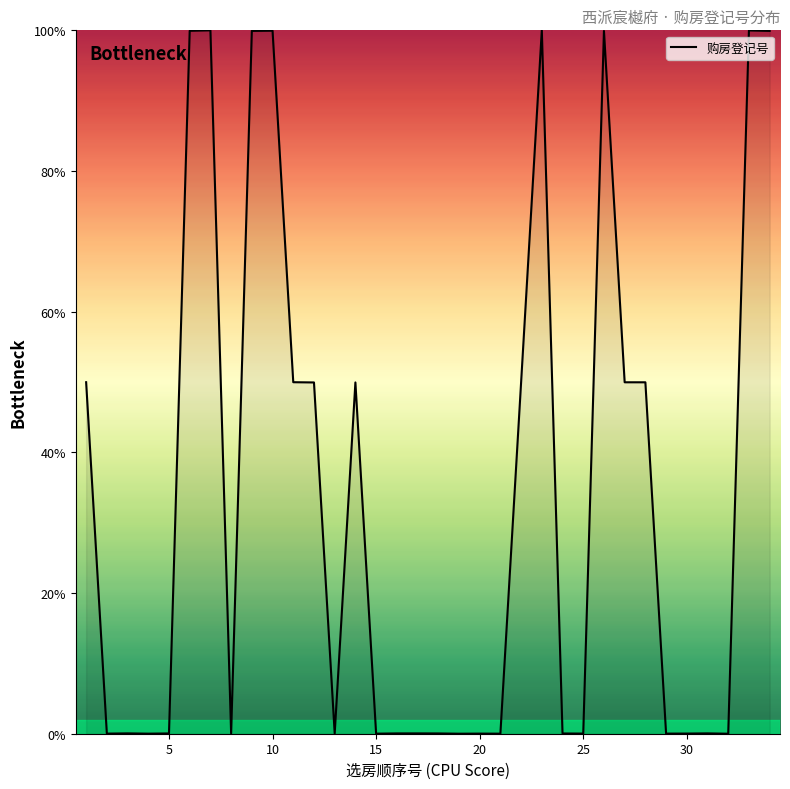

What is the difference between the maximum and minimum values?

100.0